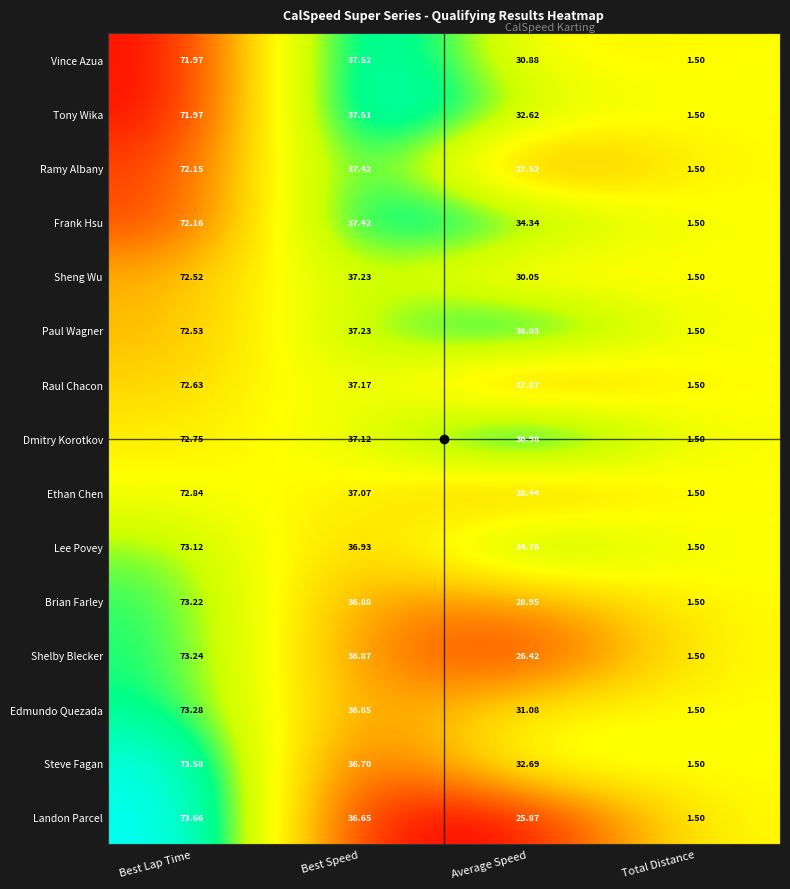

Which series has the largest range (max minus min)?

Landon Parcel